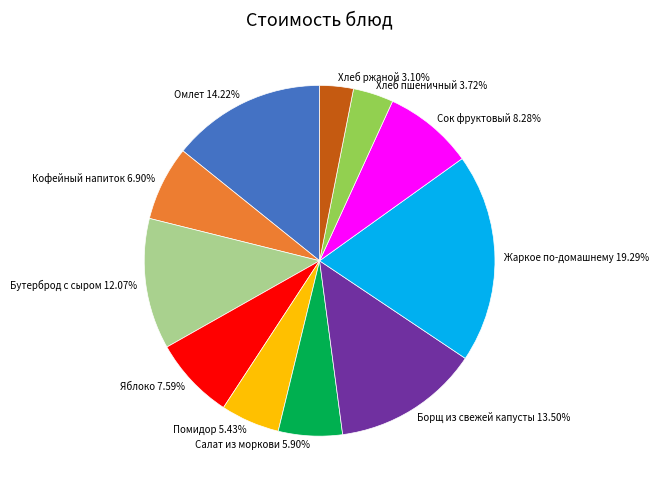

Approximately how many times larger is the value at Хлеб ржаной 3.10% compared to Салат из моркови 5.90%?

0.5